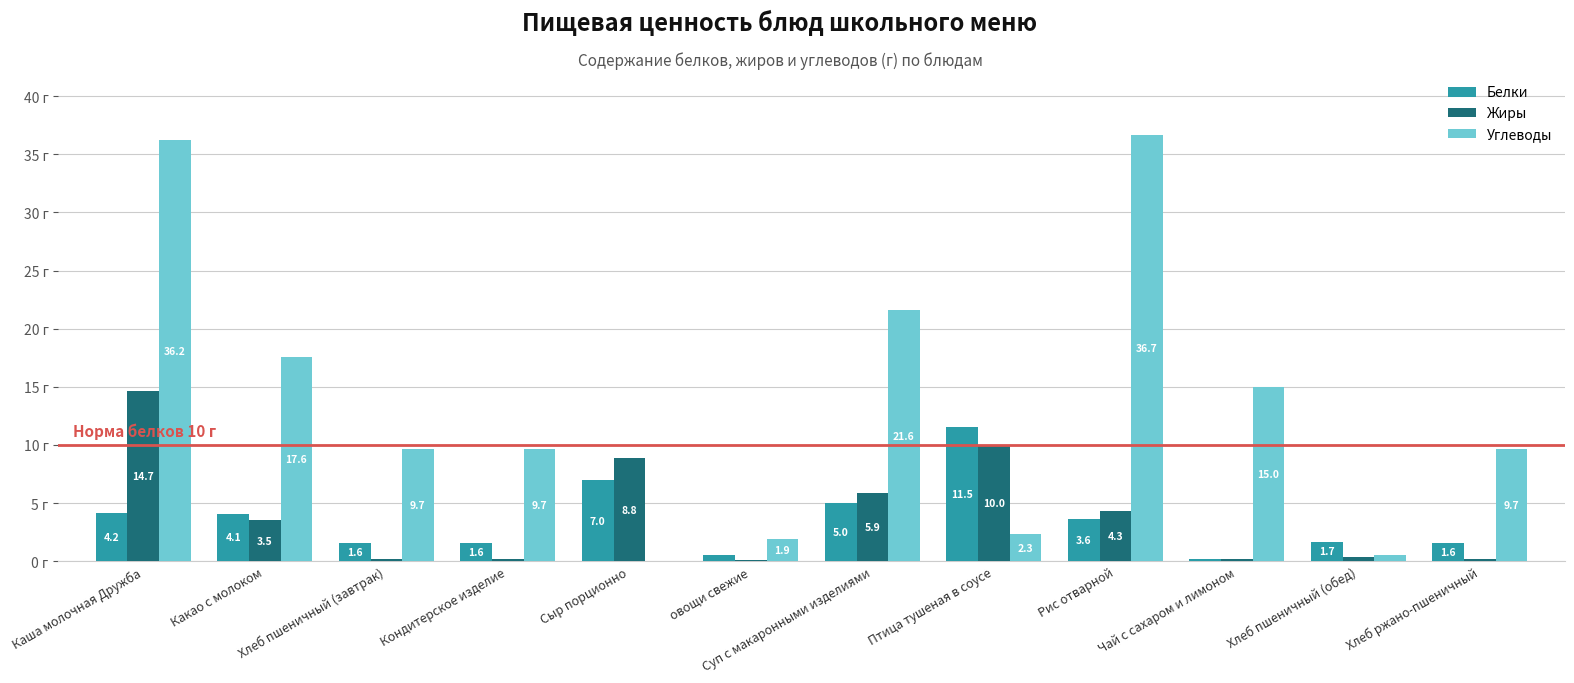

At which label does Жиры reach its peak?

Каша молочная Дружба